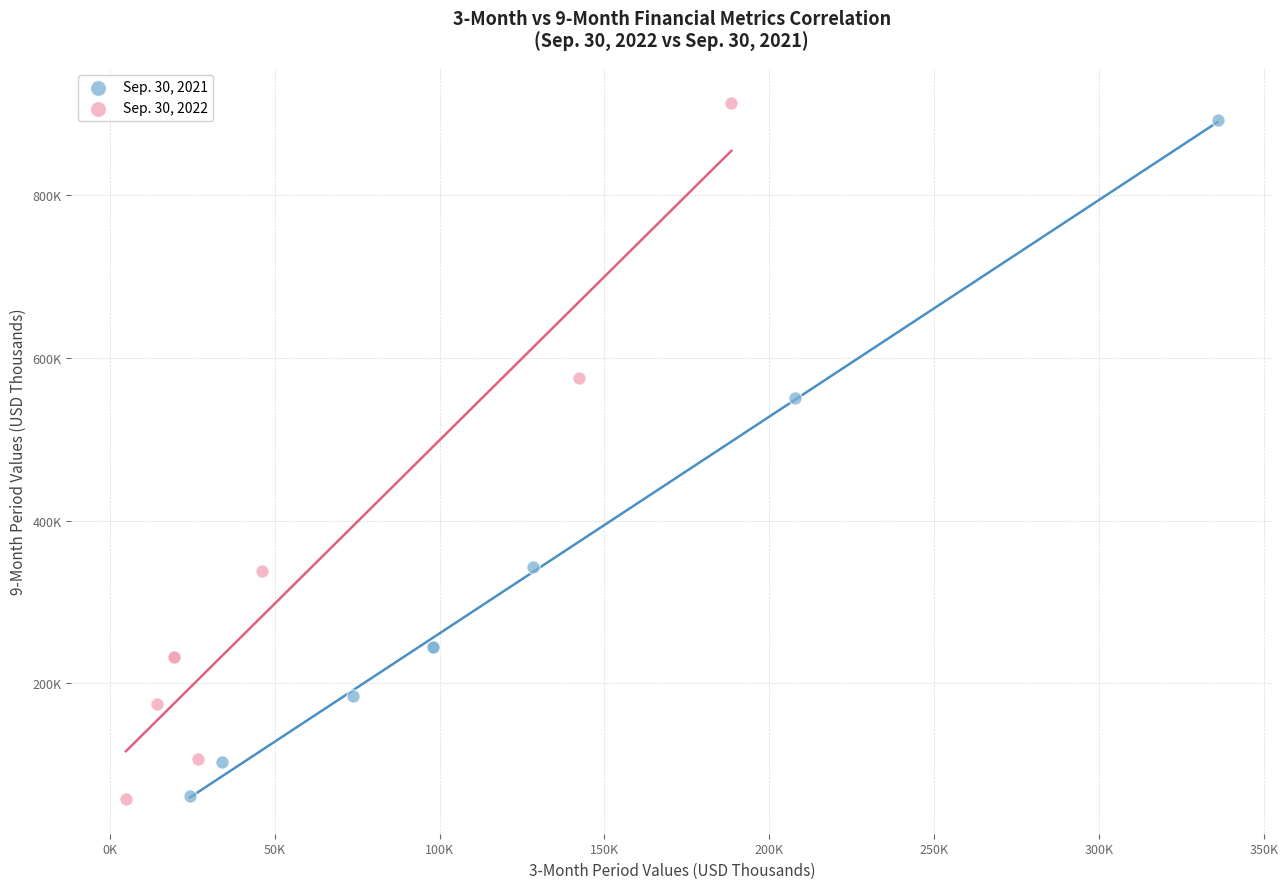

Which series has the largest Y range (max minus min)?

Sep. 30, 2022